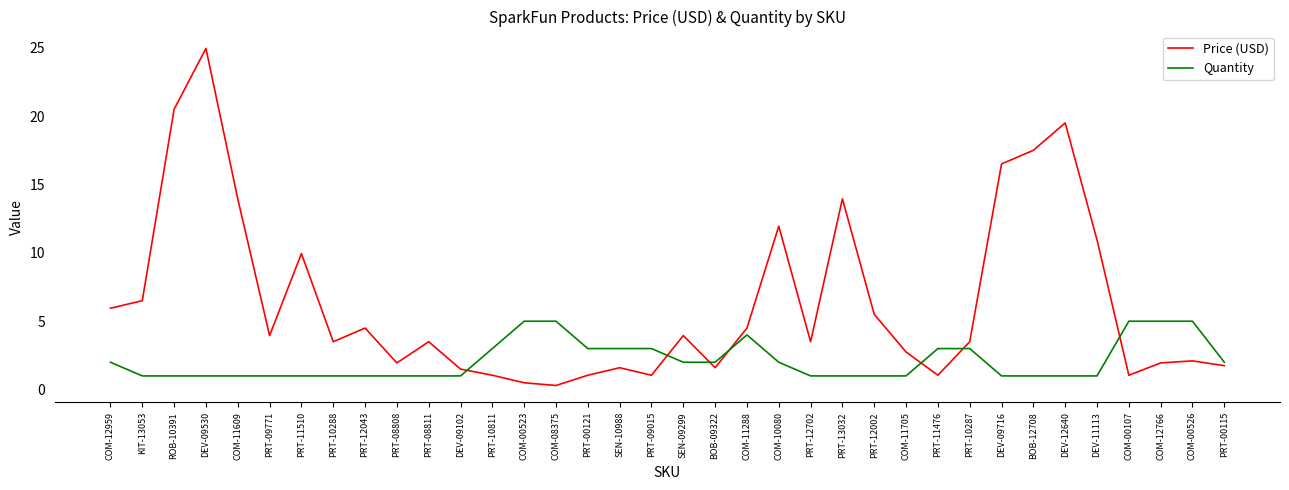

Rank the series by their average value, from highest to lowest.

Price (USD), Quantity